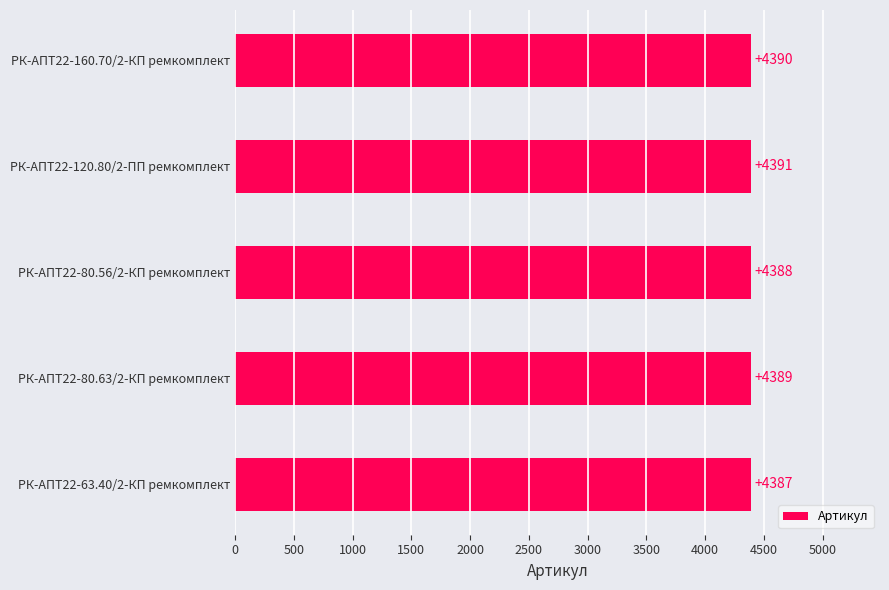

How many data points are less than 4389?

2